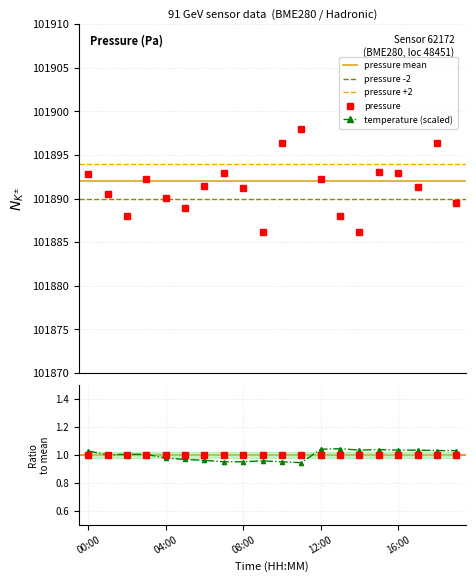

How many values in the pressure series exceed 101891?

12